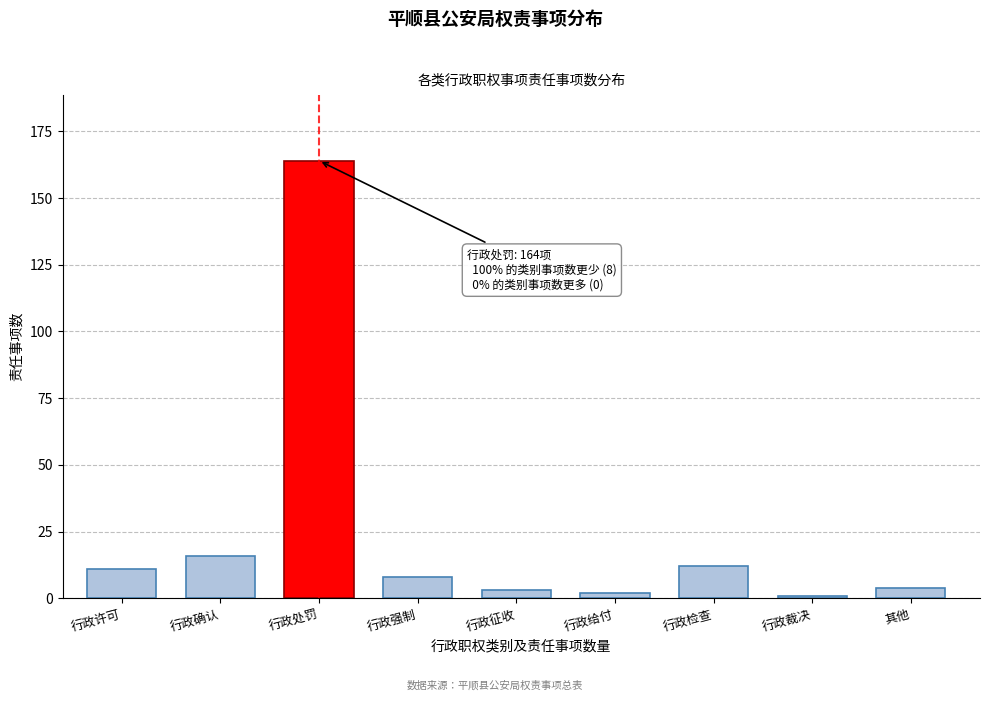

Reading left to right, what are all the values shown in this chart?

行政许可=11	行政确认=16	行政处罚=164	行政强制=8	行政征收=3	行政给付=2	行政检查=12	行政裁决=1	其他=4